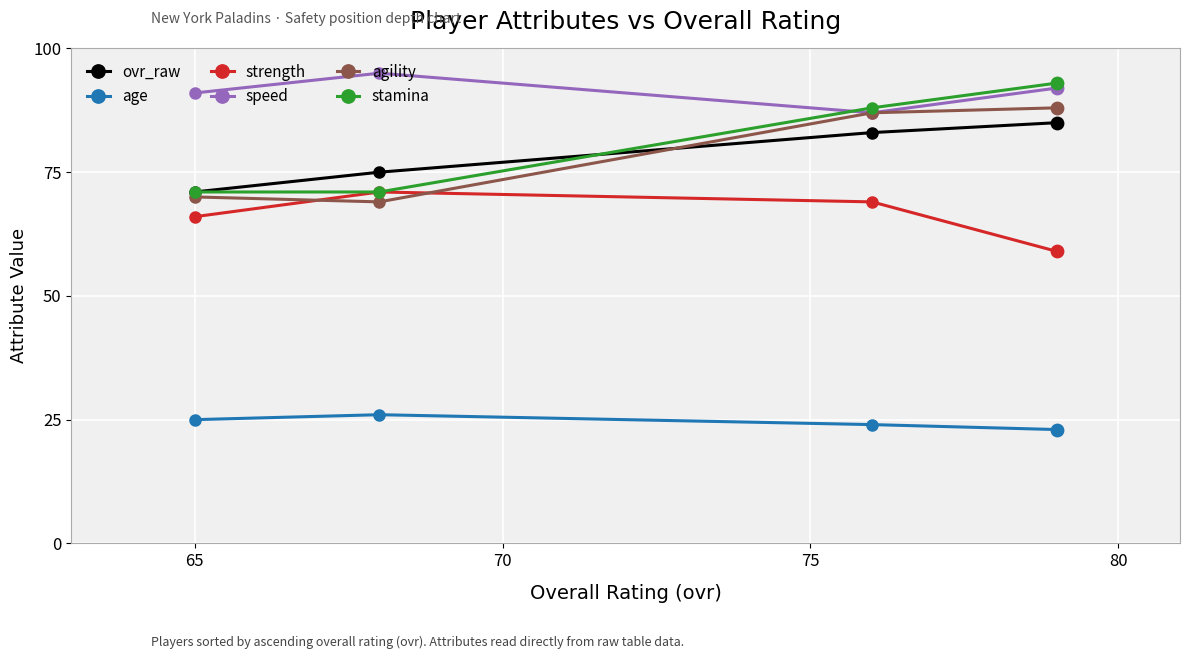

Which series has the largest total across all categories?

speed